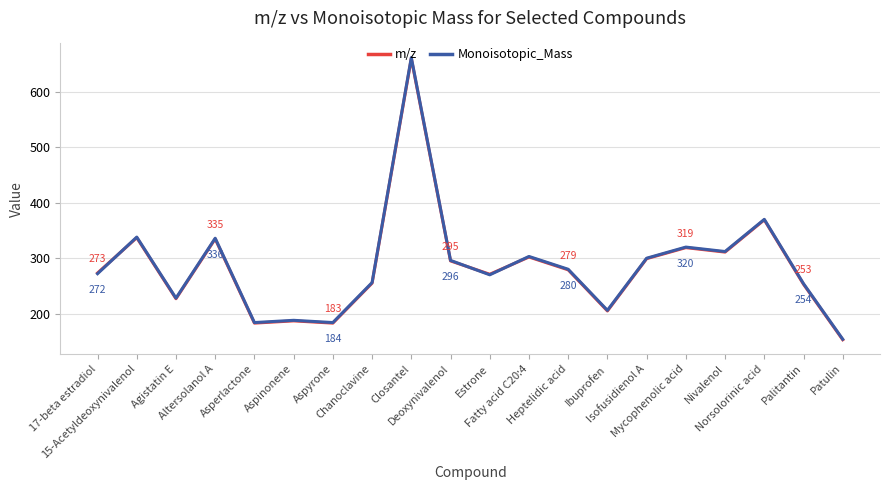

The m/z series shows 183.1 at Aspyrone. True or false?

True